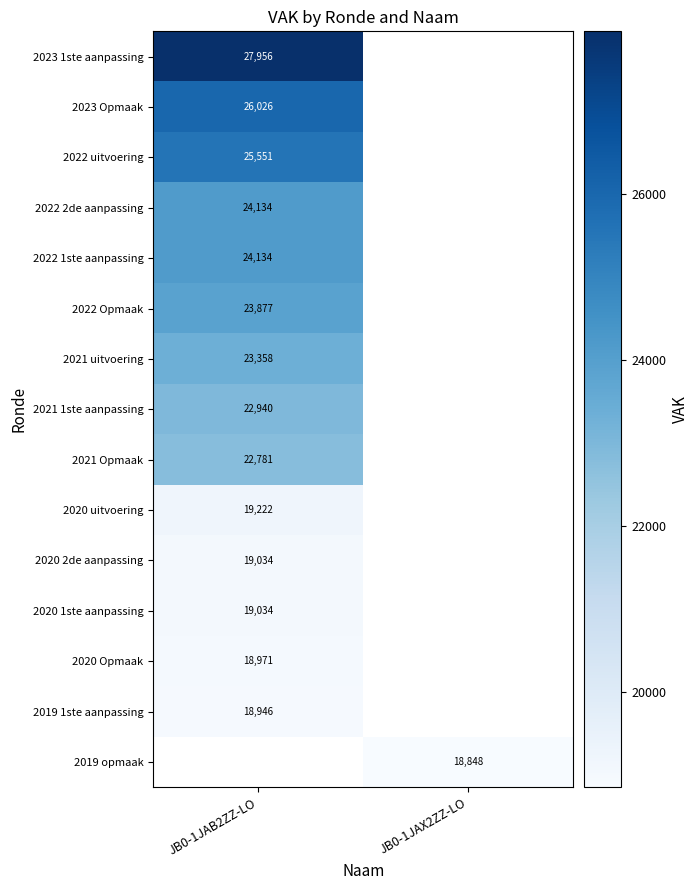

At how many categories does at least one series exceed 26990?

1